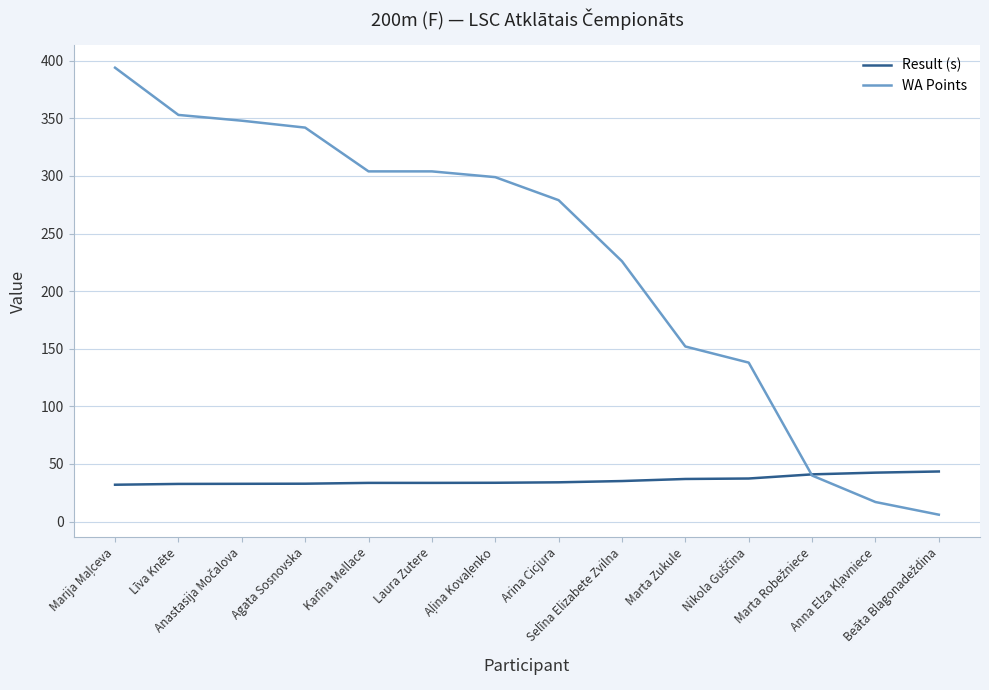

What is the difference between the second highest and minimum values in the WA Points series?

347.0